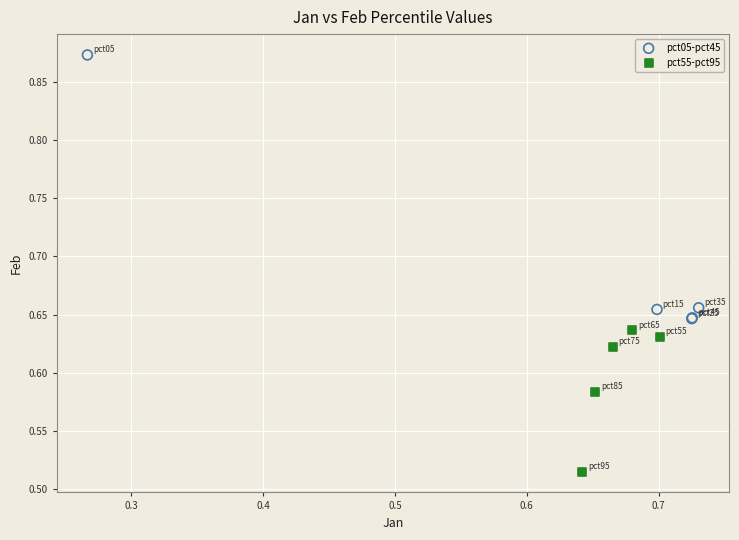

Which series has the largest Y range (max minus min)?

pct05-pct45